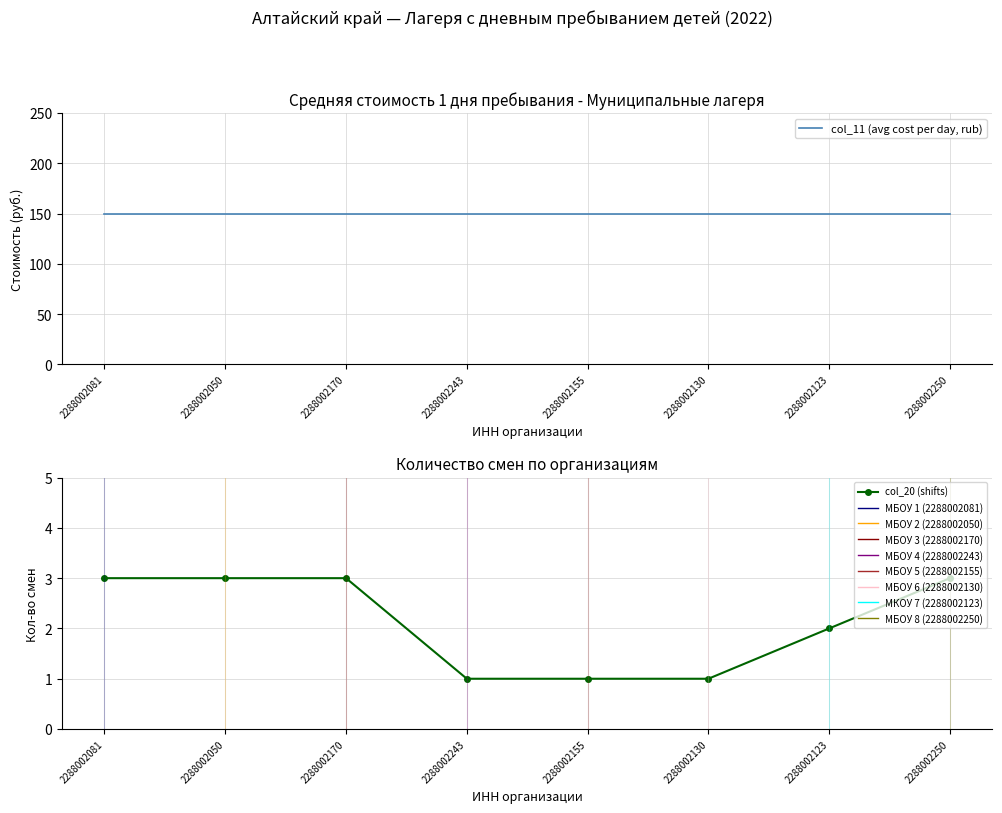

What is the maximum value shown in the chart?

3